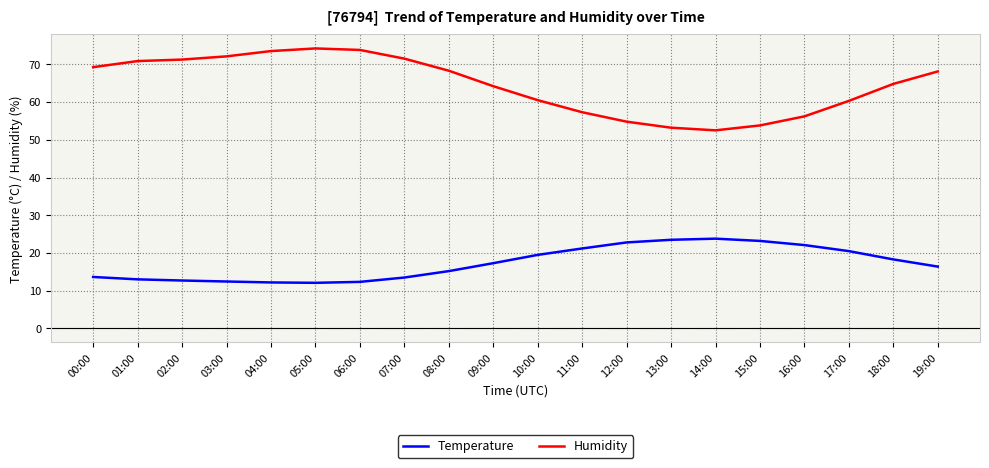

At how many categories does at least one series exceed 41?

20